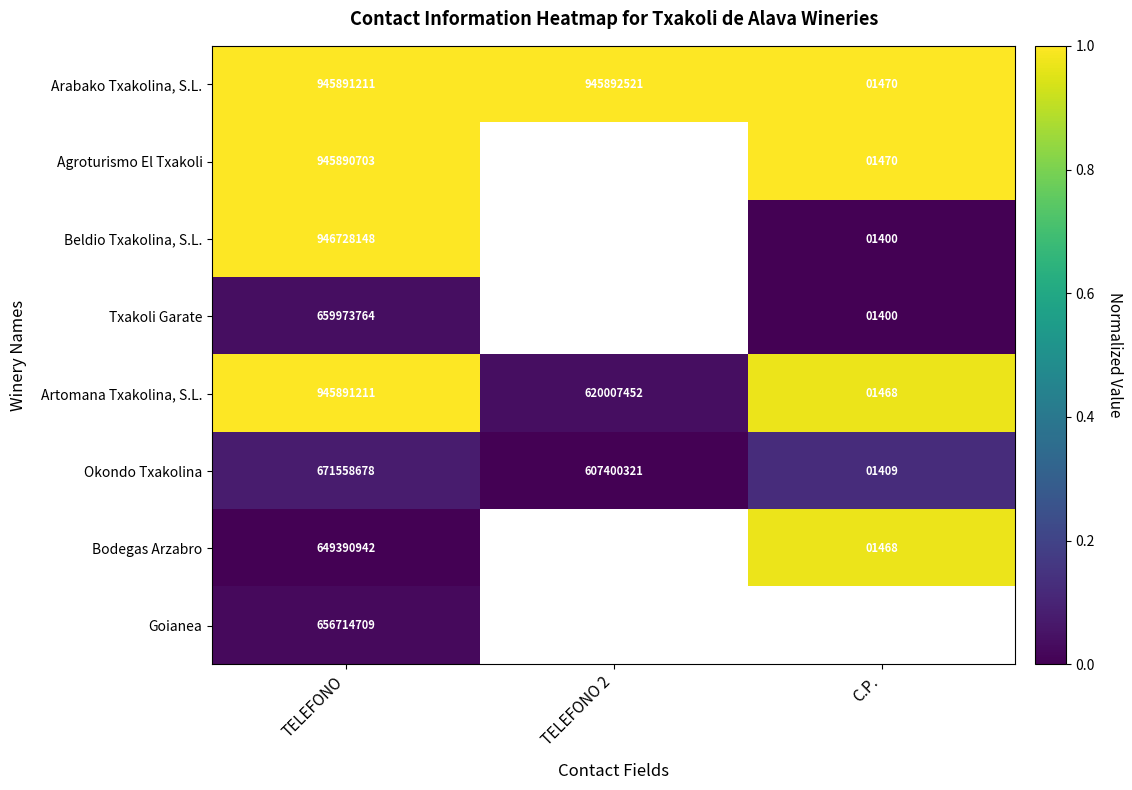

Is the value of Okondo Txakolina at TELEFONO 2 greater than the value of Bodegas Arzabro at TELEFONO?

No